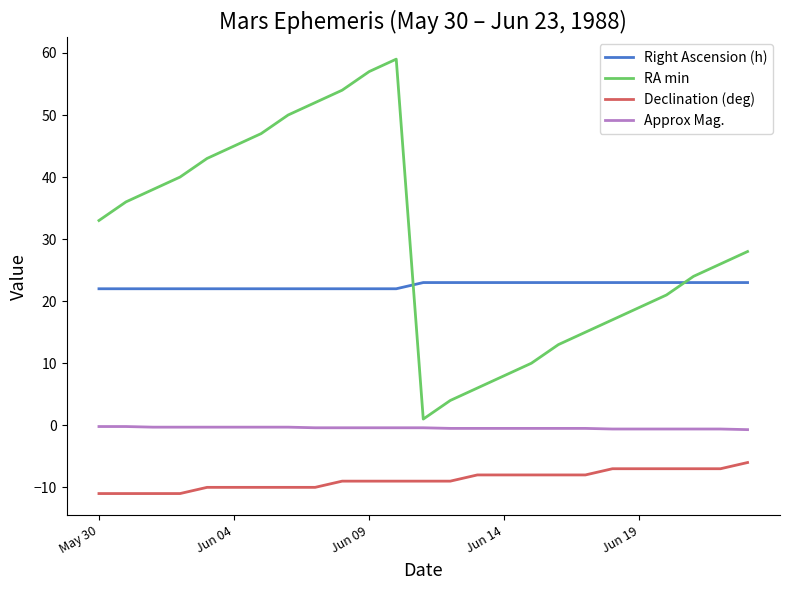

True or false: Declination (deg) and Right Ascension (h) intersect in this chart.

False